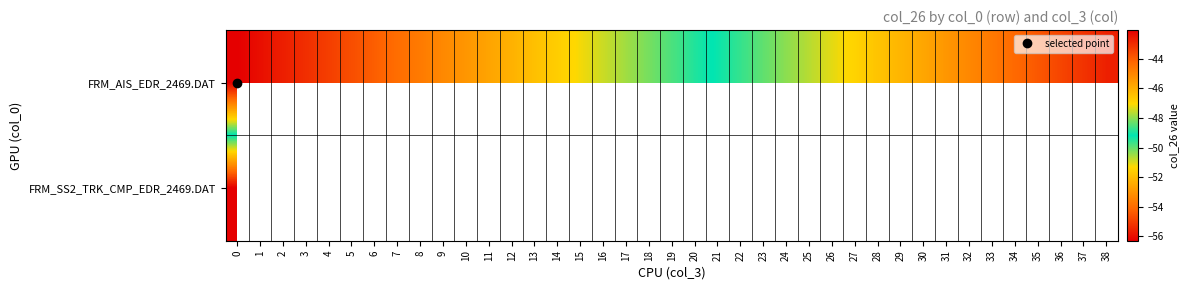

What is the difference between the FRM_AIS_EDR_2469.DAT values at 16 and 30?

5.1